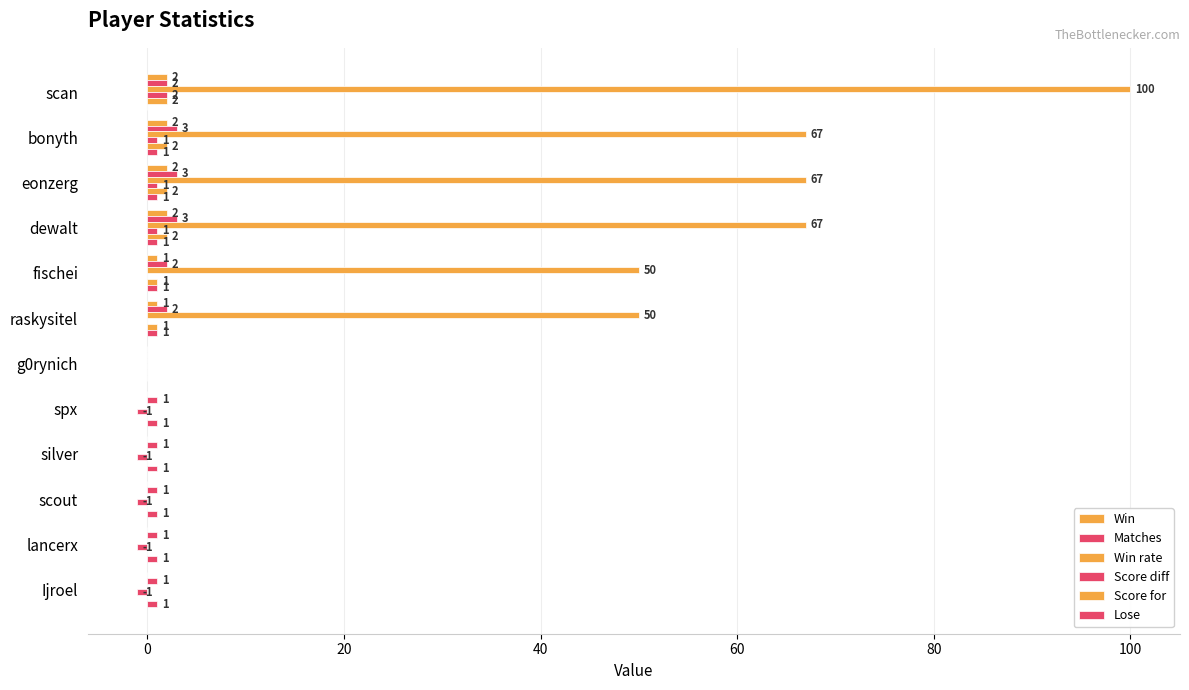

What is the lowest value of the Score diff series?

-1